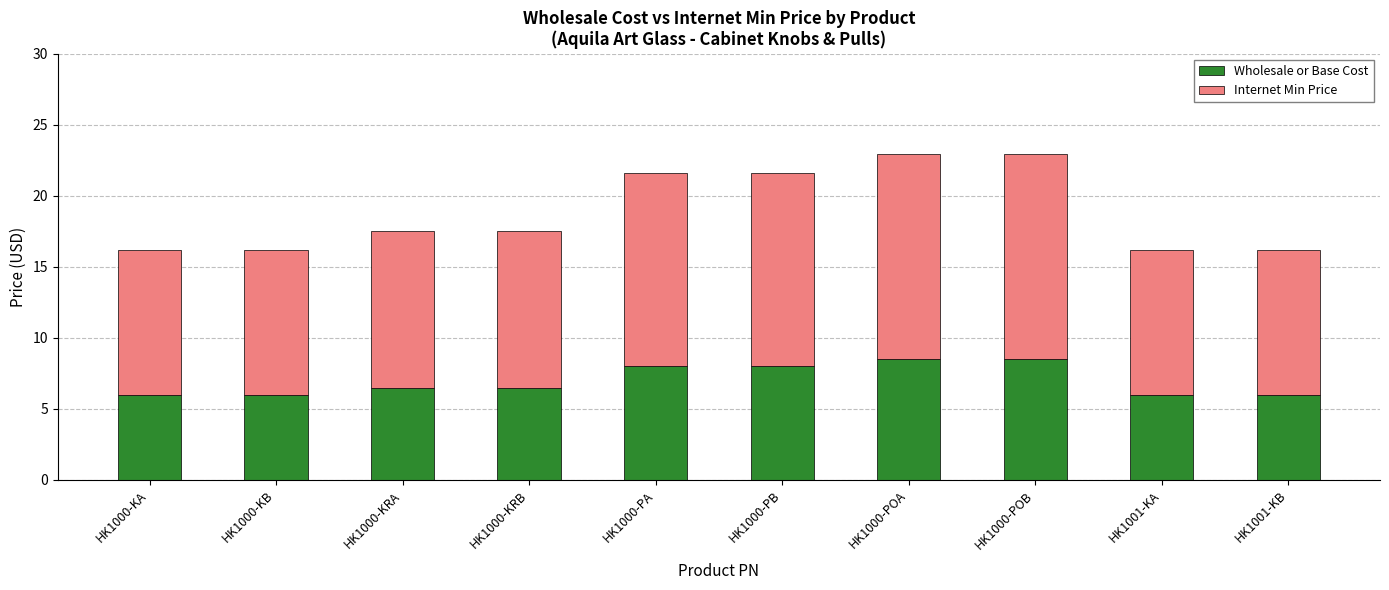

What is the lowest value of the Wholesale or Base Cost series?

6.0